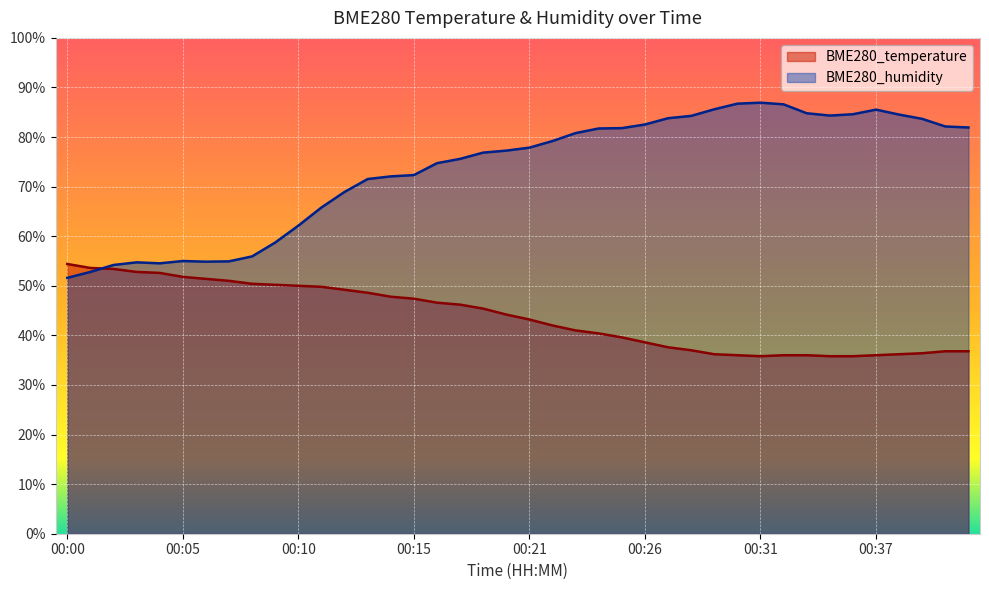

Reading right to left, what are all the values shown in this chart?

BME280_temperature: 00:41=36.8	00:40=36.8	00:39=36.4	00:38=36.2	00:37=36.0	00:36=35.8	00:35=35.8	00:34=36.0	00:32=36.0	00:31=35.8	00:30=36.0	00:29=36.2	00:28=37.0	00:27=37.6	00:26=38.6	00:25=39.6	00:24=40.4	00:23=41.0	00:22=42.0	00:21=43.2	00:20=44.2	00:19=45.4	00:18=46.2	00:17=46.6	00:15=47.4	00:14=47.8	00:13=48.6	00:12=49.2	00:11=49.8	00:10=50.0	00:09=50.2	00:08=50.4	00:07=51.0	00:06=51.4	00:05=51.8	00:04=52.6	00:03=52.8	00:02=53.4	00:01=53.6	00:00=54.4
BME280_humidity: 00:41=81.9	00:40=82.1	00:39=83.7	00:38=84.5	00:37=85.5	00:36=84.6	00:35=84.3	00:34=84.8	00:32=86.6	00:31=86.9	00:30=86.7	00:29=85.6	00:28=84.3	00:27=83.8	00:26=82.5	00:25=81.8	00:24=81.7	00:23=80.8	00:22=79.2	00:21=77.9	00:20=77.3	00:19=76.9	00:18=75.6	00:17=74.7	00:15=72.3	00:14=72.1	00:13=71.5	00:12=68.9	00:11=65.8	00:10=62.1	00:09=58.7	00:08=55.9	00:07=54.9	00:06=54.9	00:05=55.0	00:04=54.5	00:03=54.7	00:02=54.2	00:01=52.8	00:00=51.6